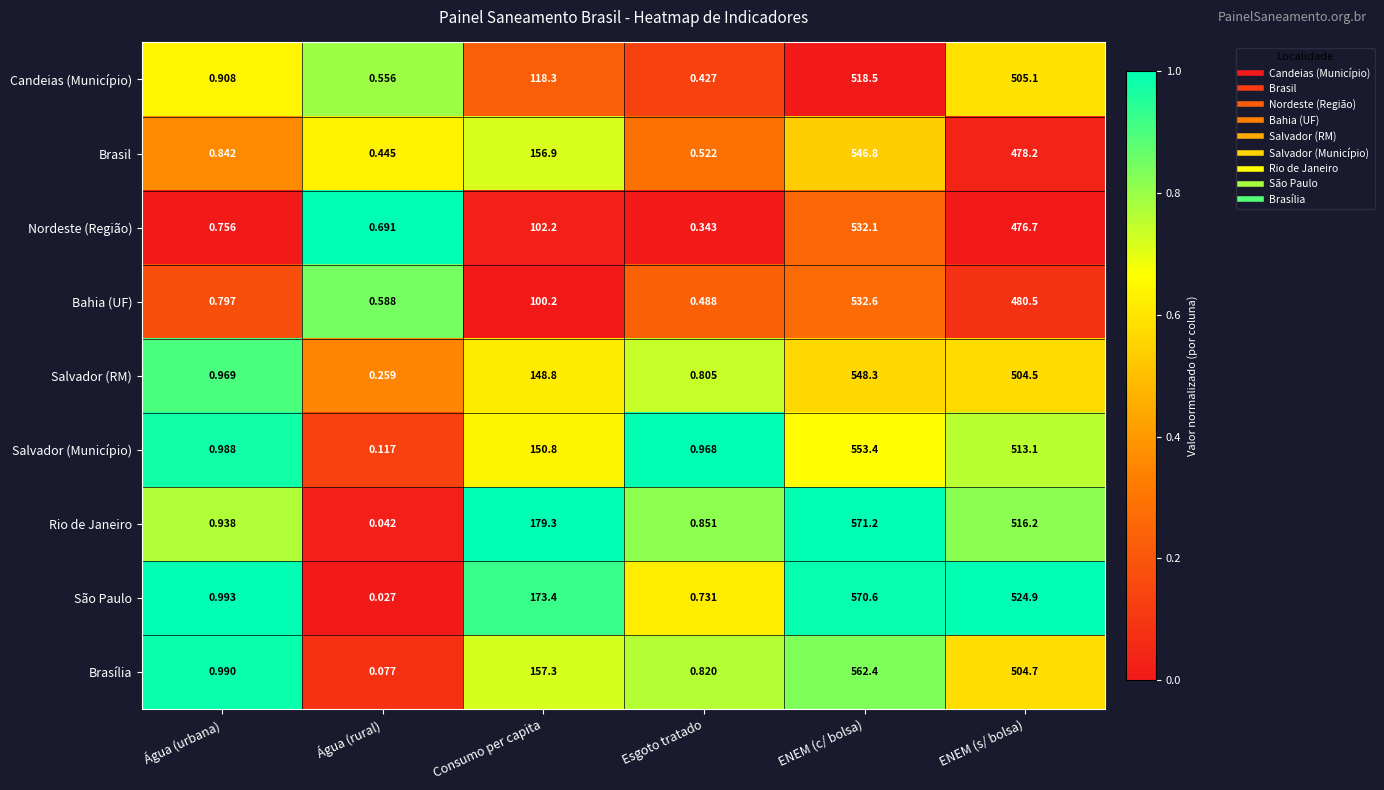

Where does the Salvador (RM) series first go above 148?

Consumo per capita